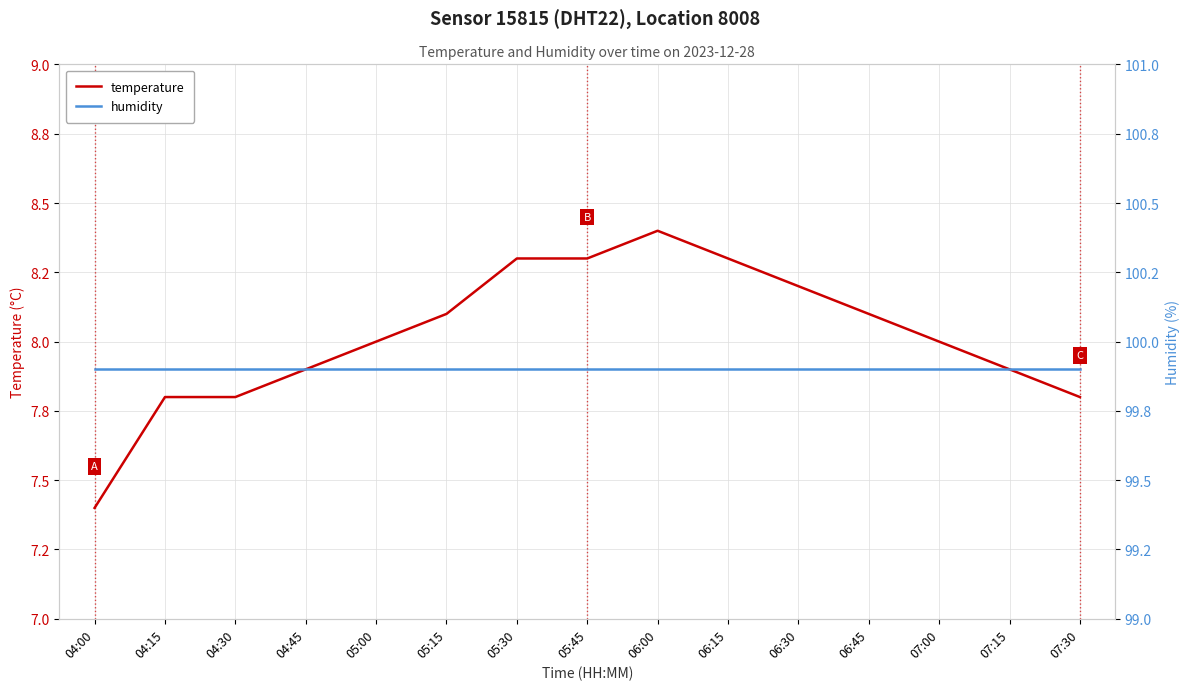

How many values in the temperature series exceed 8?

7